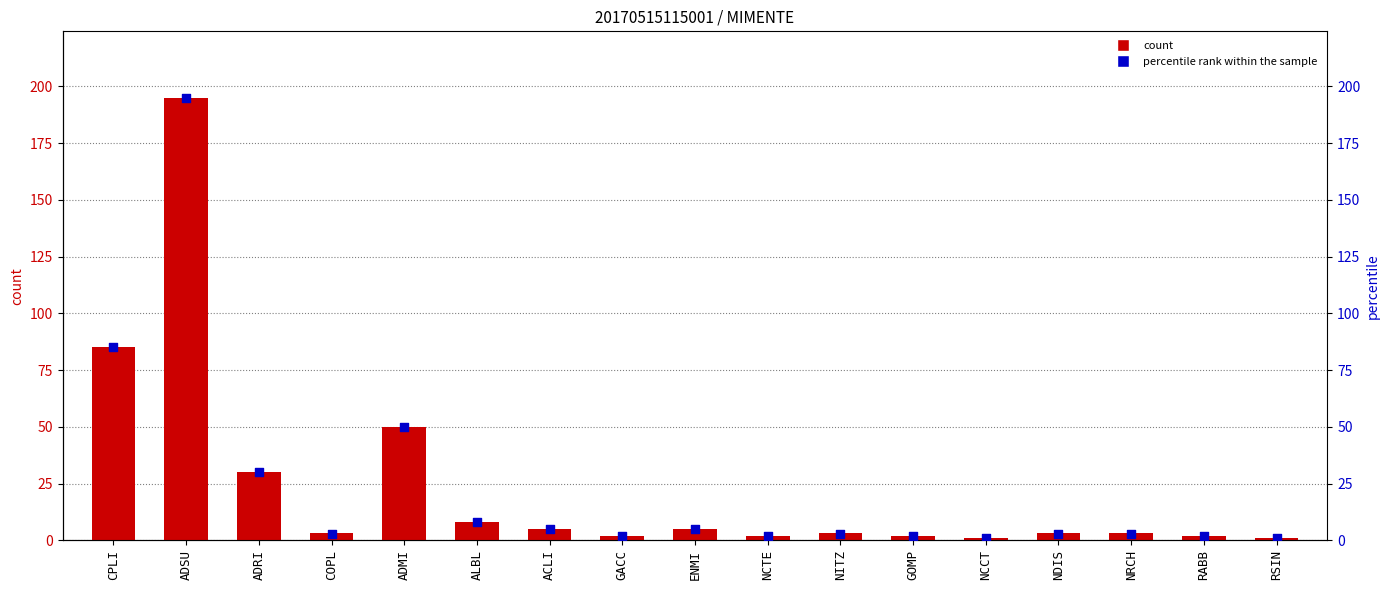

Which series contains the highest Y value?

col_2